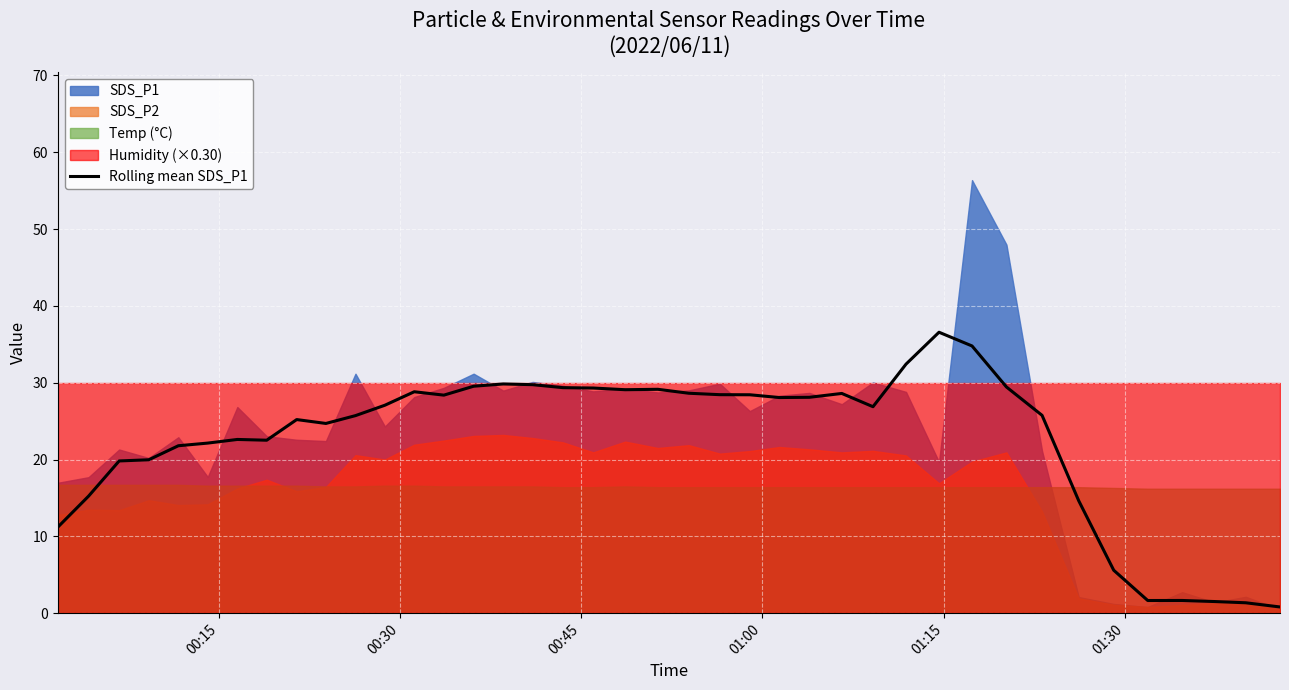

What is the maximum value for Rolling mean SDS_P1?

36.6